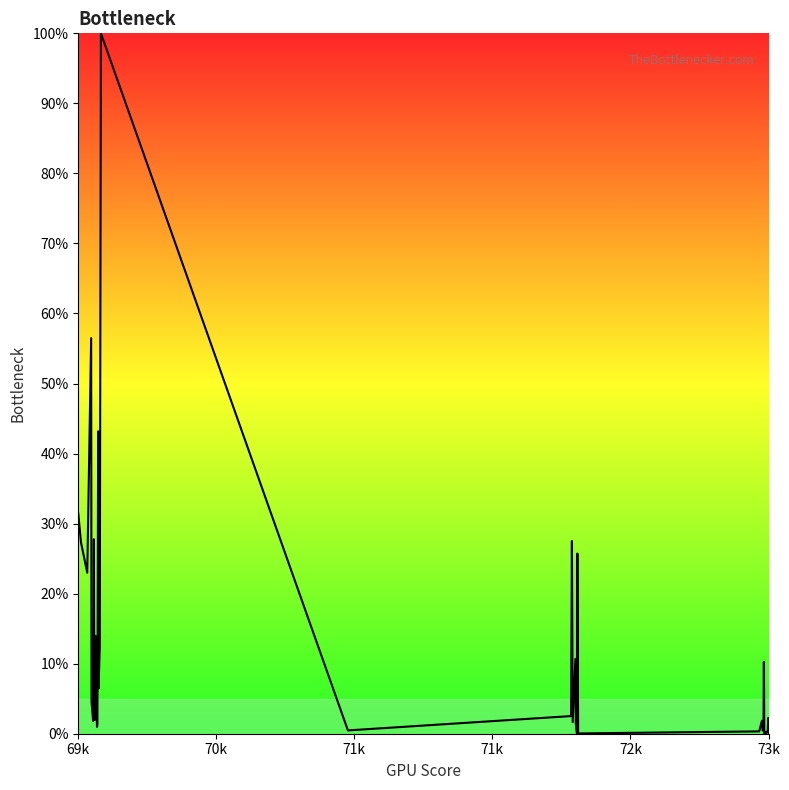

How many lines are shown in the chart?

1